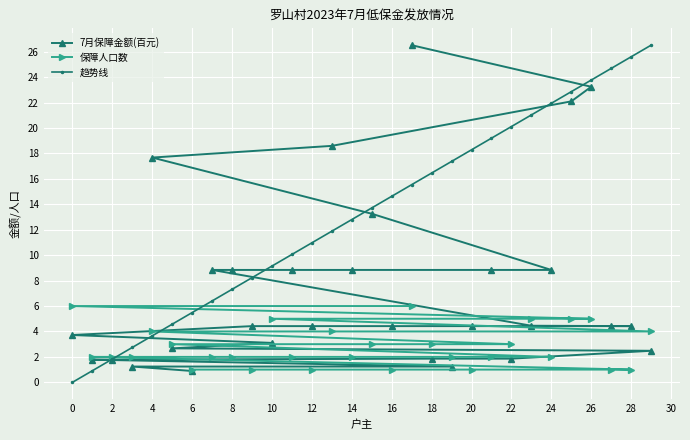

How many values in the 保障人口数 series exceed 2?

13